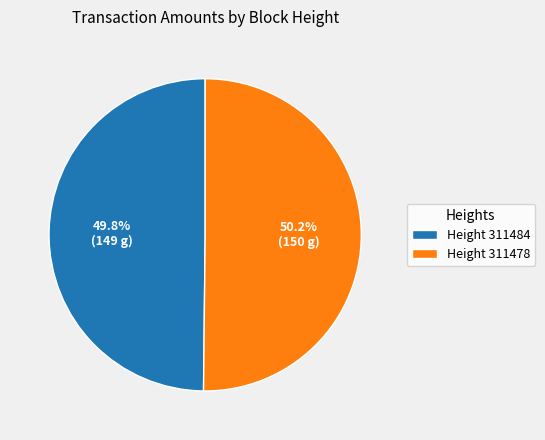

Is the sum of Height 311484 and Height 311478 greater than half?

Yes